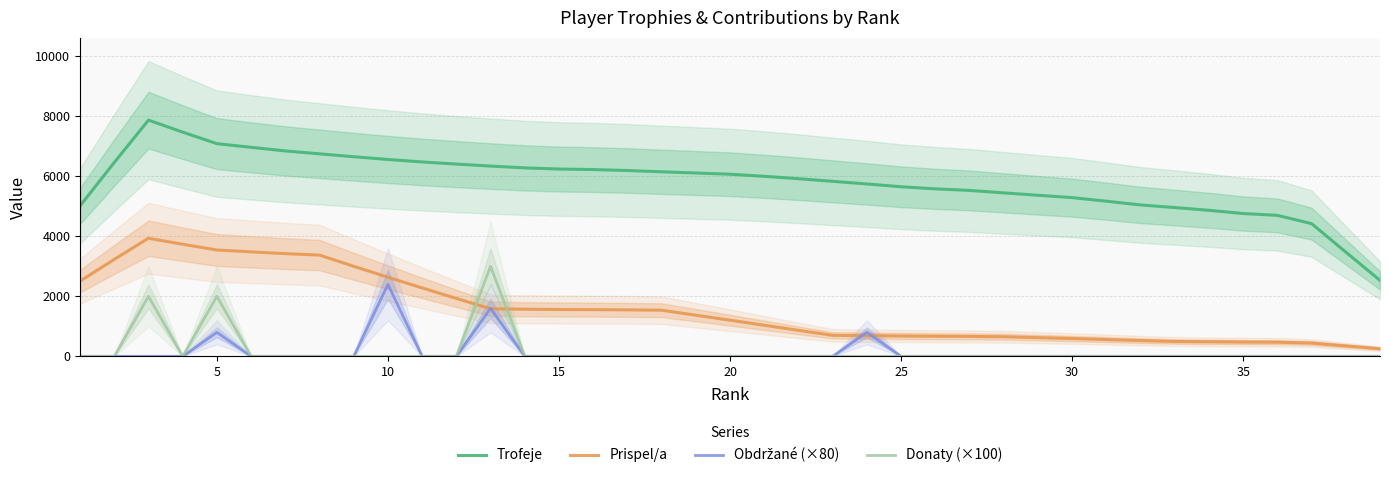

What is the minimum value for Prispel/a?

253.2